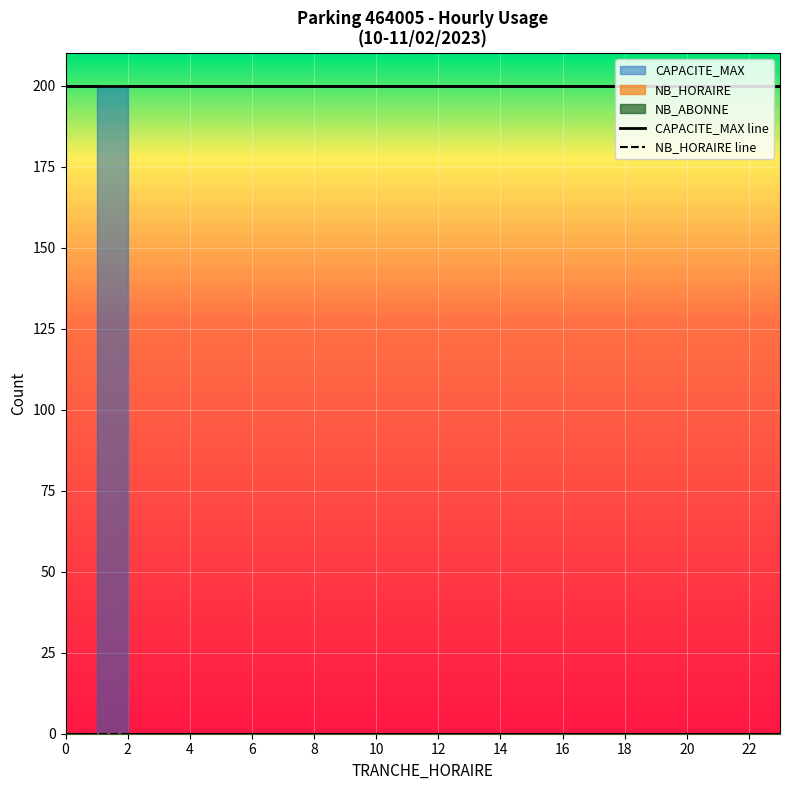

Which category has the lowest value across all series?

2